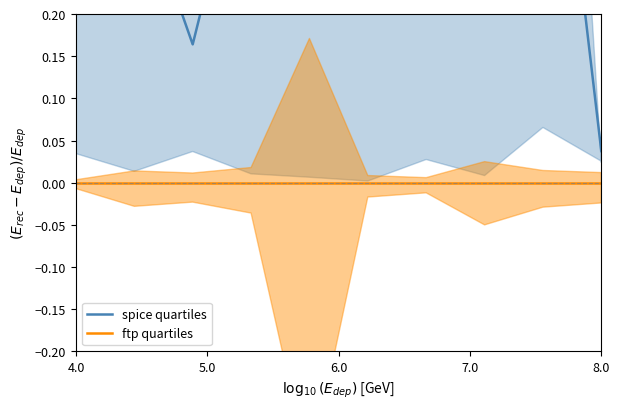

What position from the left is 7.0?

4